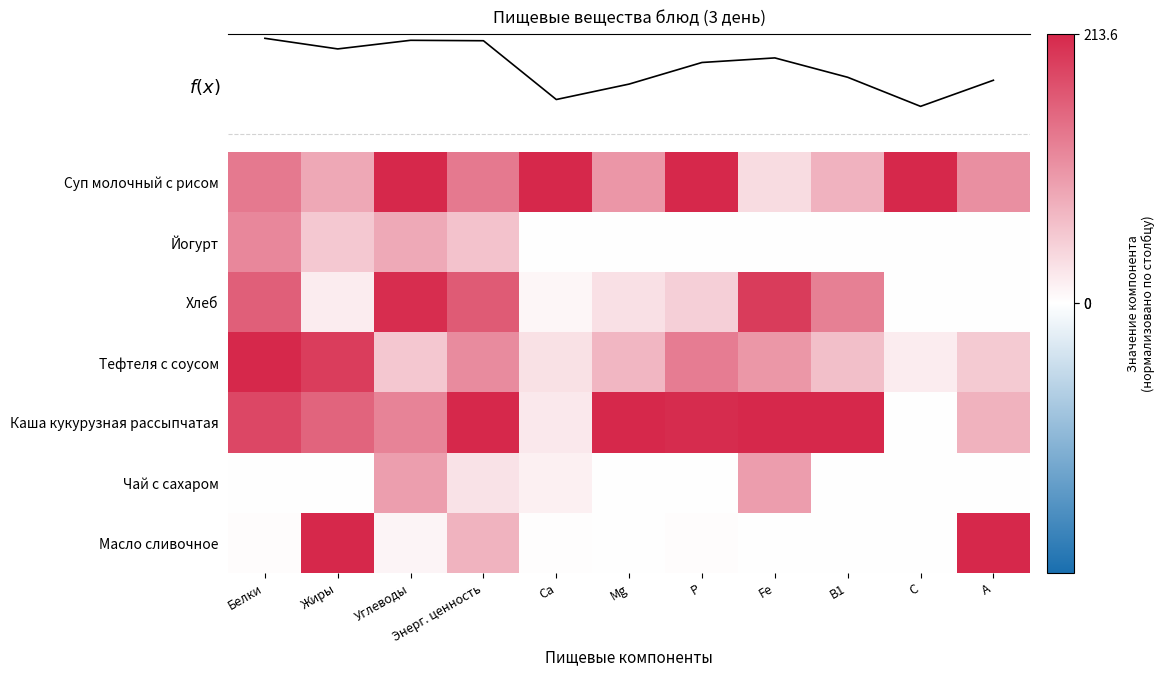

Rank the series by their maximum value, from lowest to highest.

Чай с сахаром, Йогурт, Хлеб, Суп молочный с рисом, Тефтеля с соусом, Каша кукурузная рассыпчатая, Масло сливочное